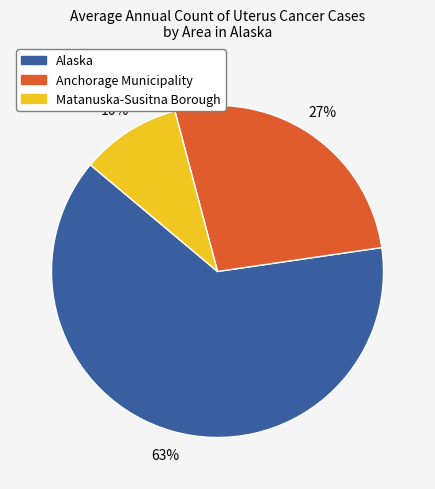

To the nearest percent, what percentage of the pie is Anchorage Municipality?

27%